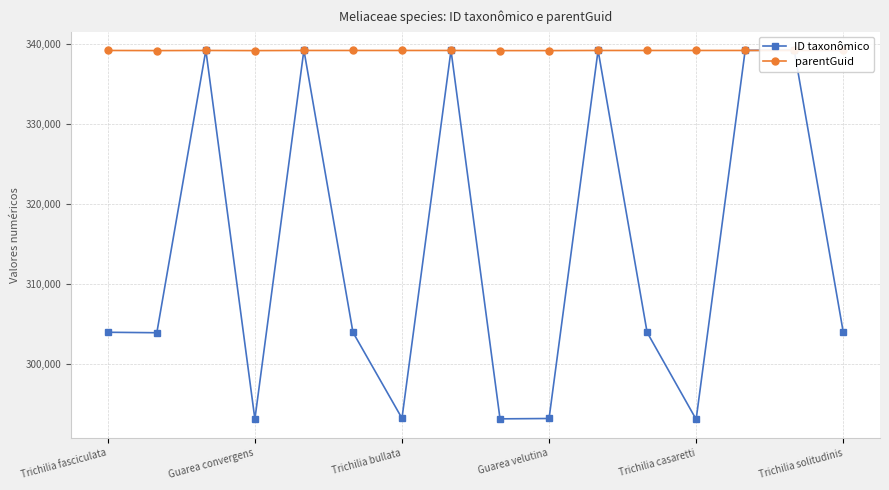

True or false: ID taxonômico has a value of 516882 at 7.

False